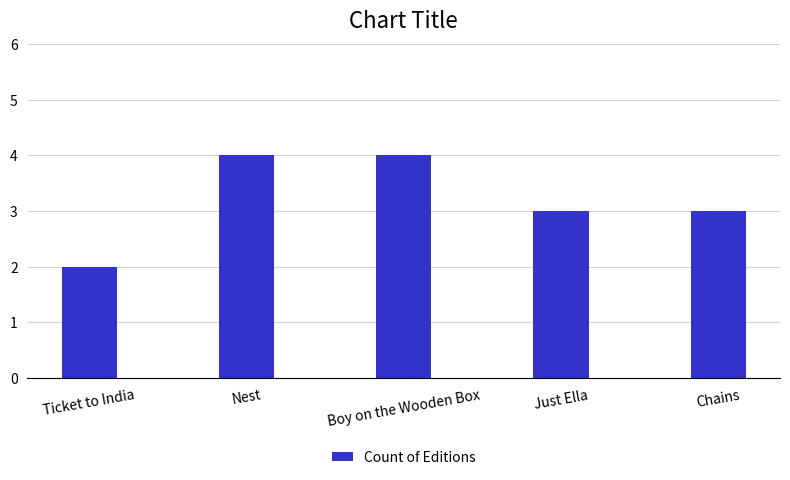

Are the bars horizontal?

No